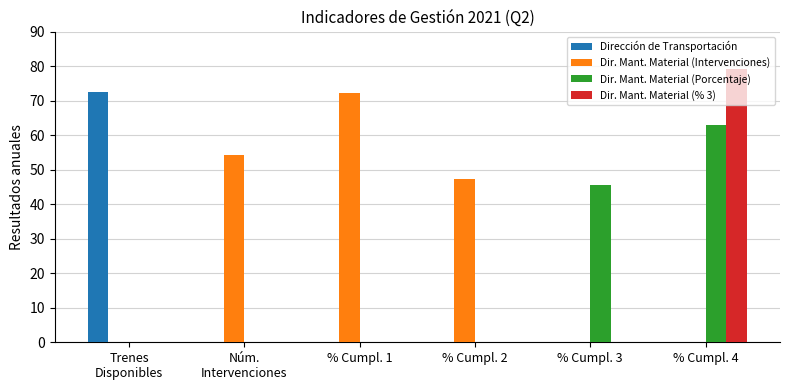

At which category does the chart reach its peak across all series?

% Cumpl. 4